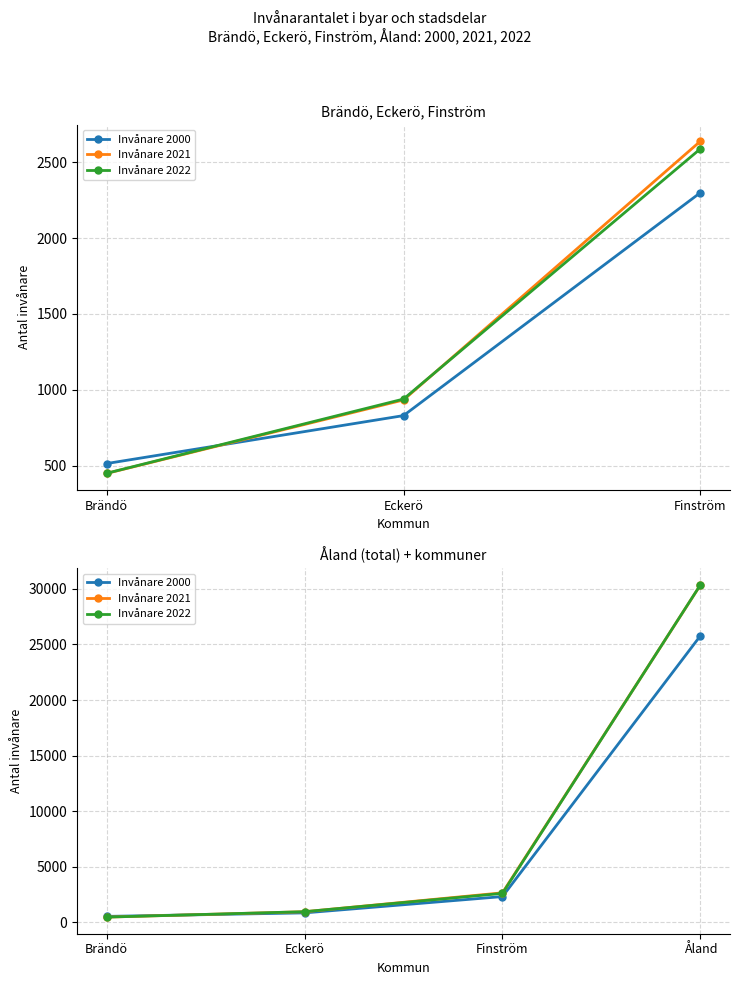

True or false: Invånare 2022 has more than 1 points higher than both neighbors.

False